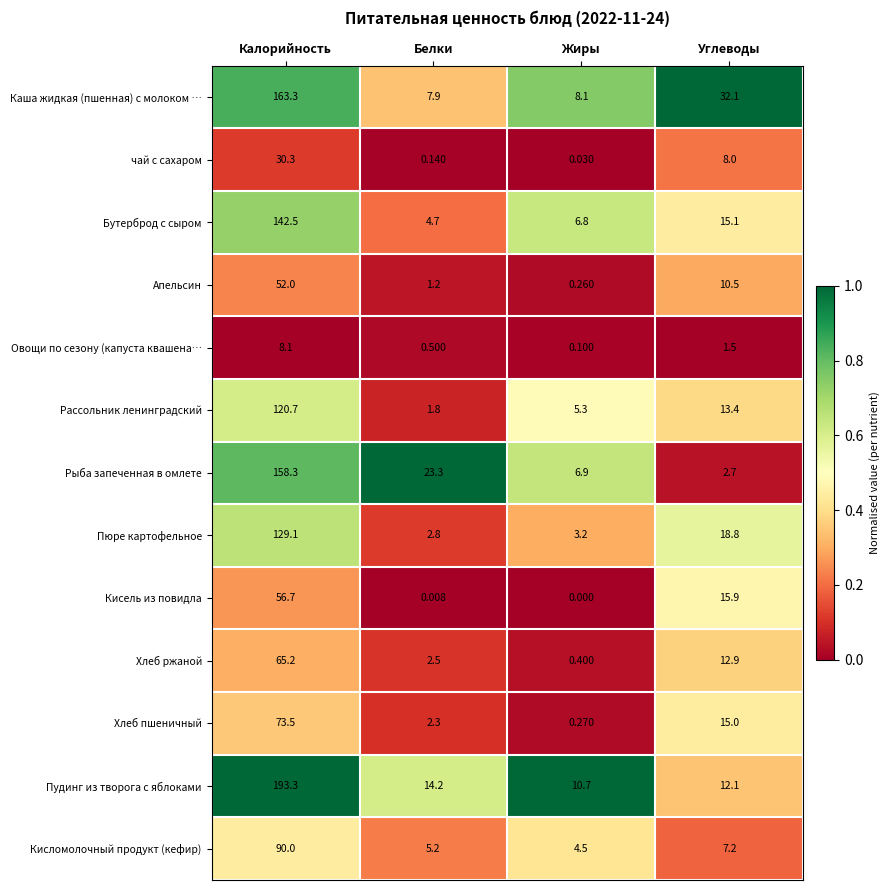

Between Калорийность and Углеводы, which series saw the biggest shift?

Пудинг из творога с яблоками